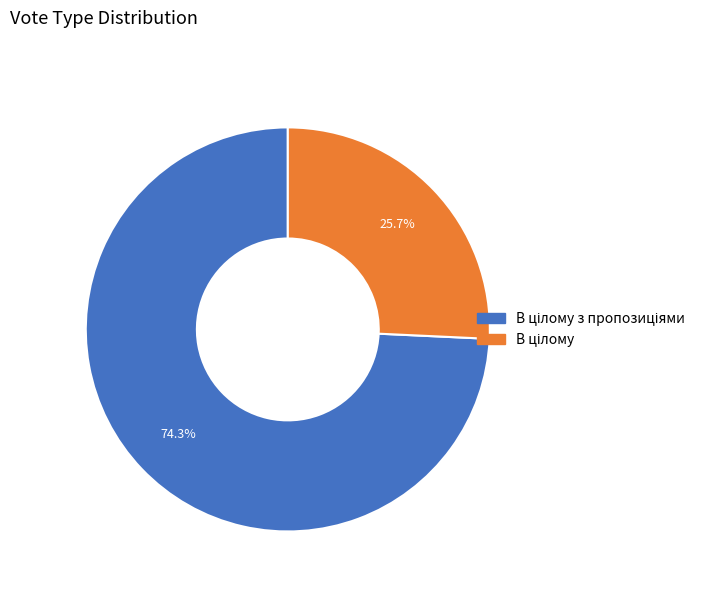

Is there any slice that represents more than half of the pie?

Yes